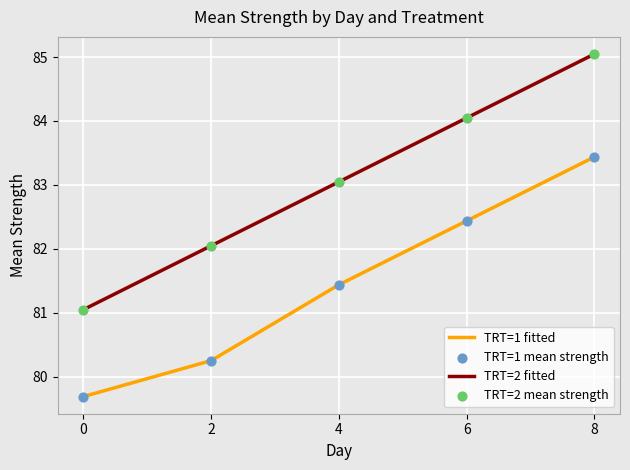

What is the total value across all series at 4?

164.5